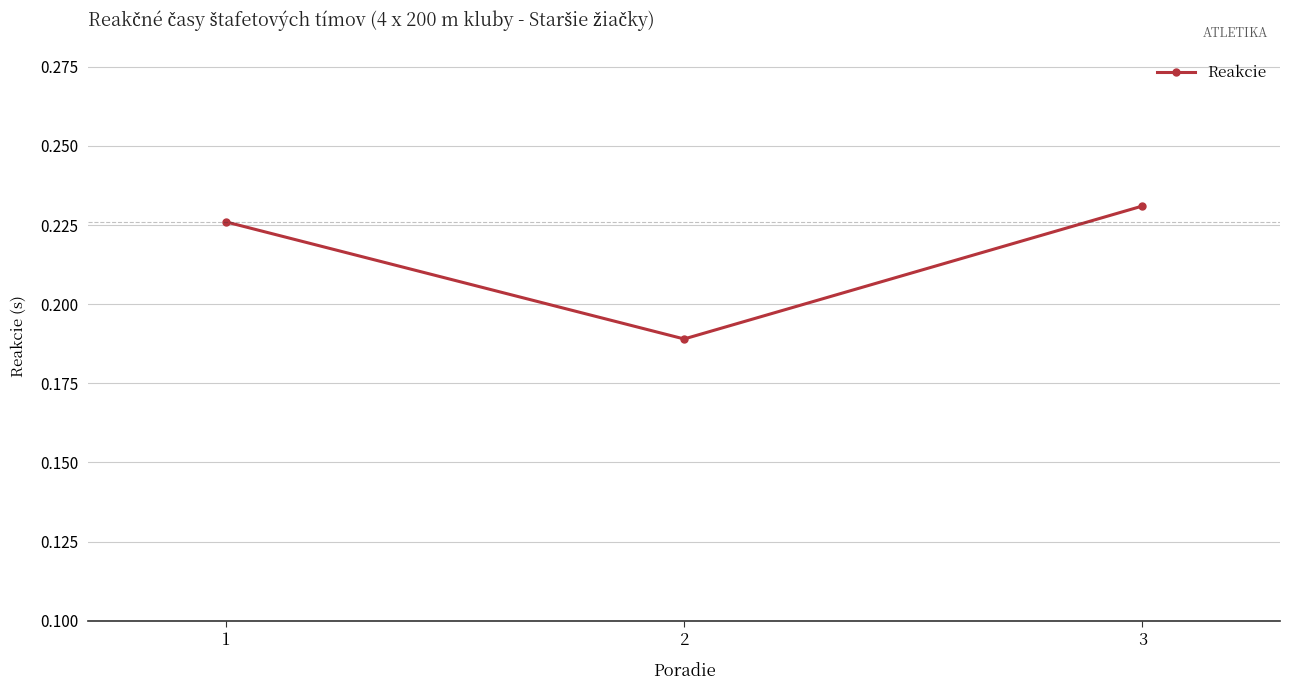

The value at 1 is 0.4. True or false?

False